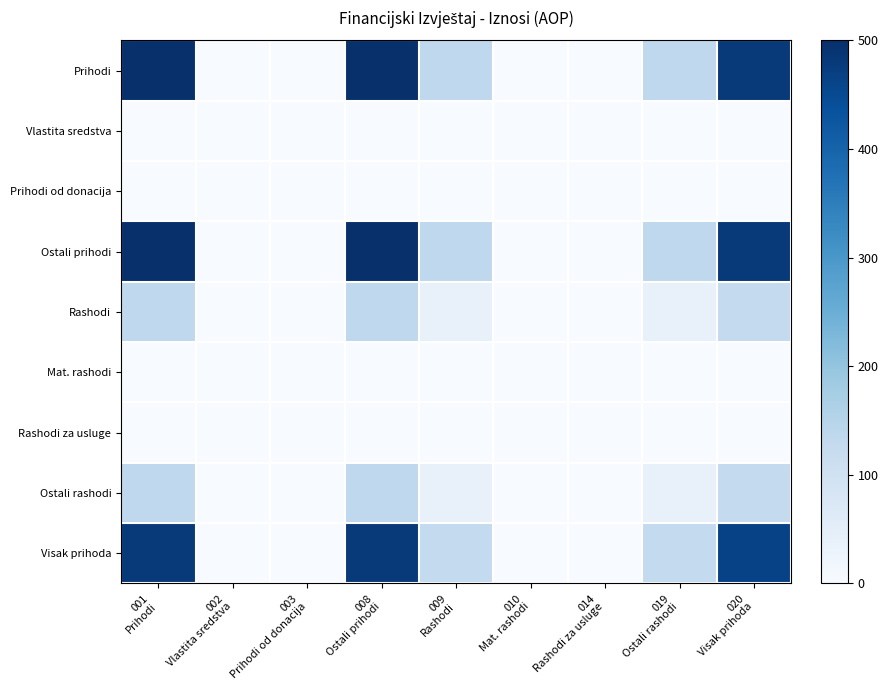

Which has a higher value, 003
Prihodi od donacija or 001
Prihodi?

001
Prihodi